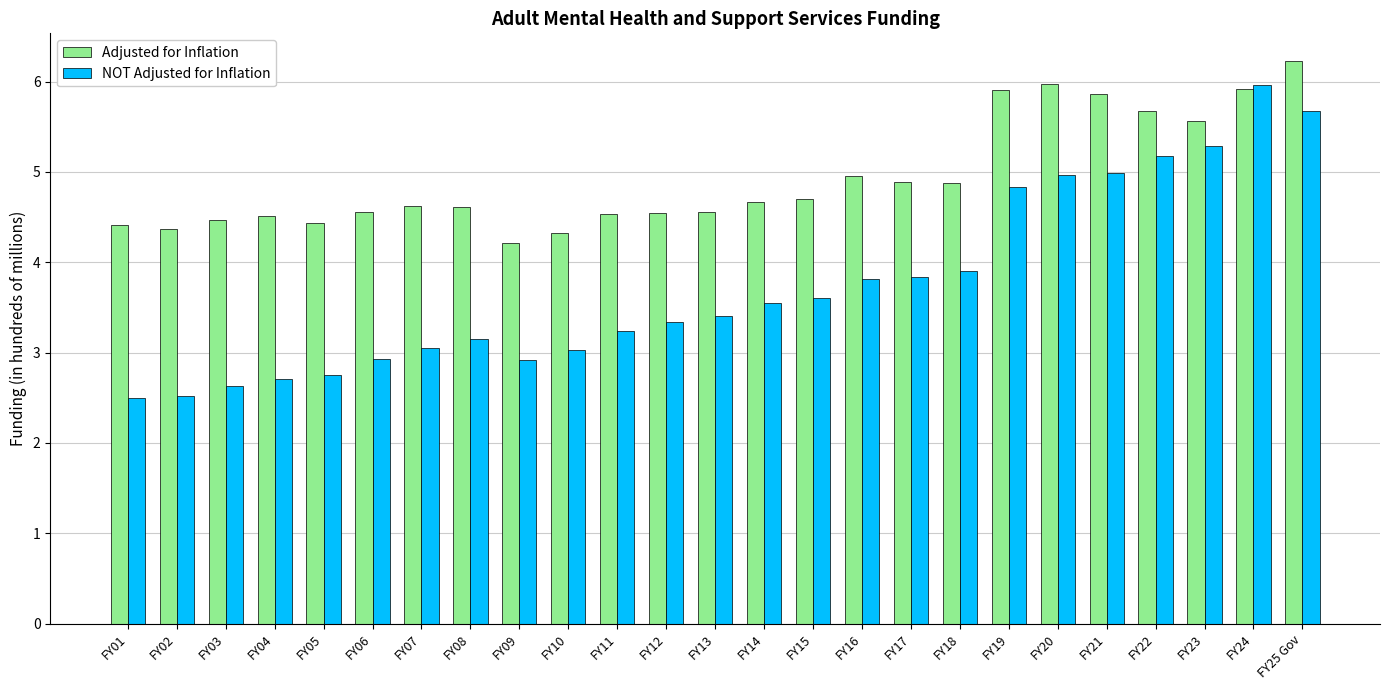

List the series in order of their peak value, highest first.

Adjusted for Inflation, NOT Adjusted for Inflation